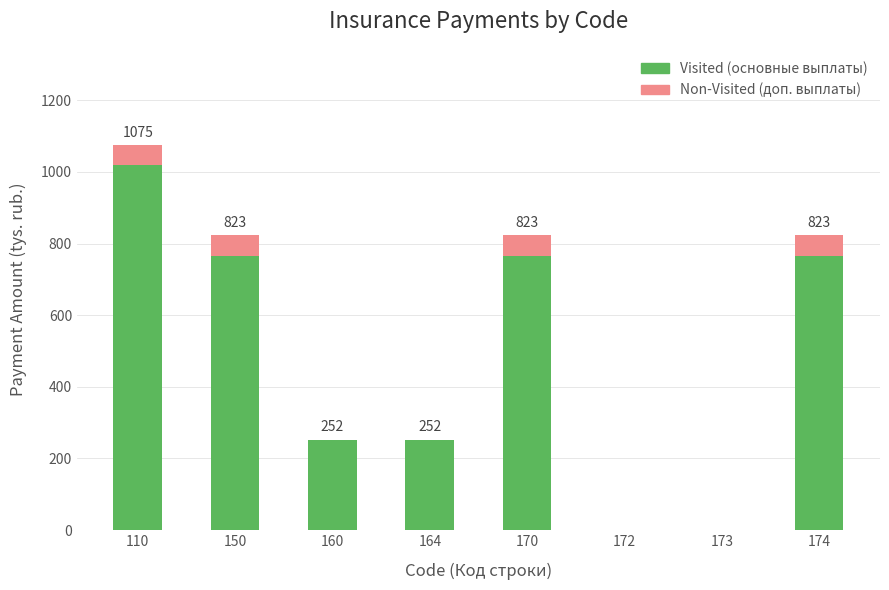

The Visited (основные выплаты) series shows 766.2 at 170. True or false?

True